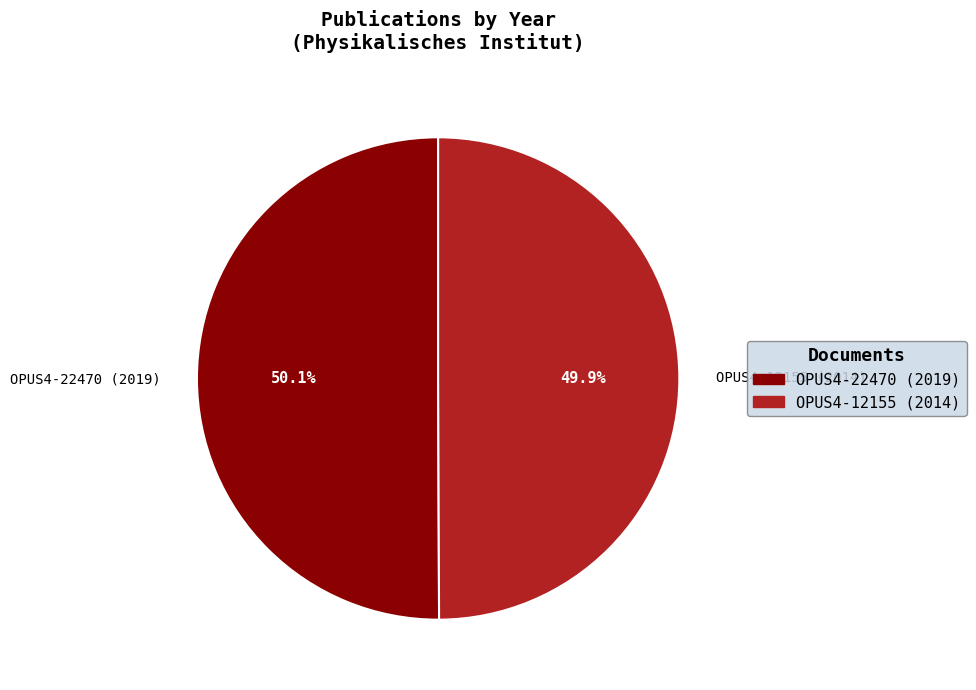

How much of the chart is everything except OPUS4-12155 (2014)?

50.1%